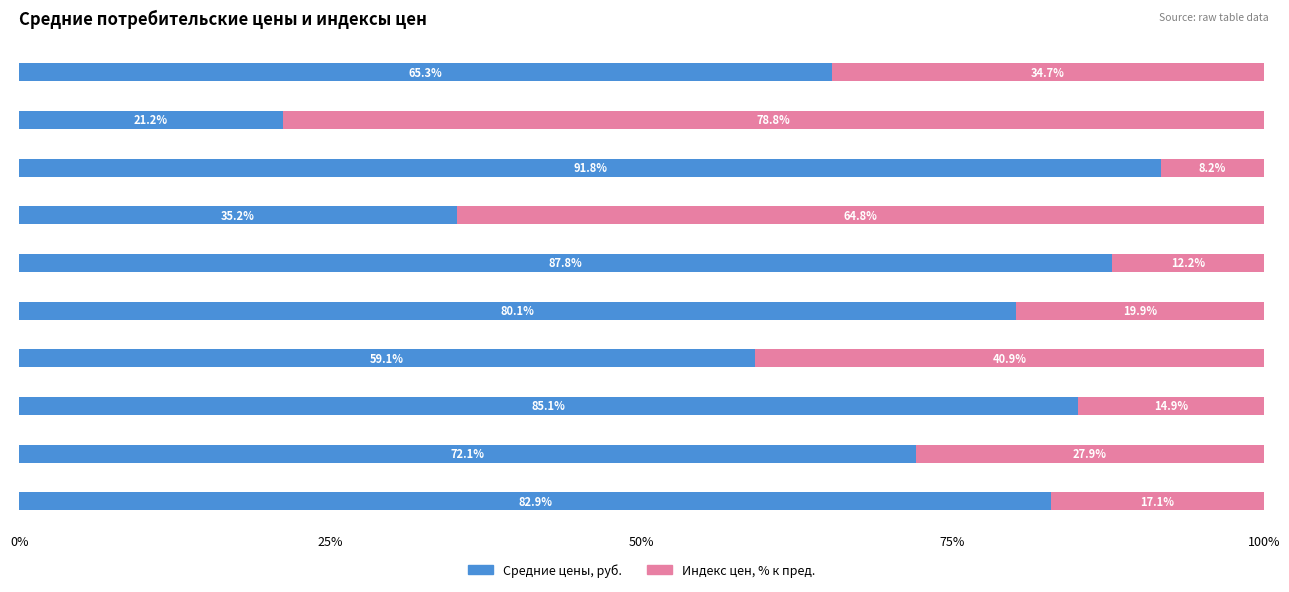

What is the maximum value for Средние цены, руб.?

91.8